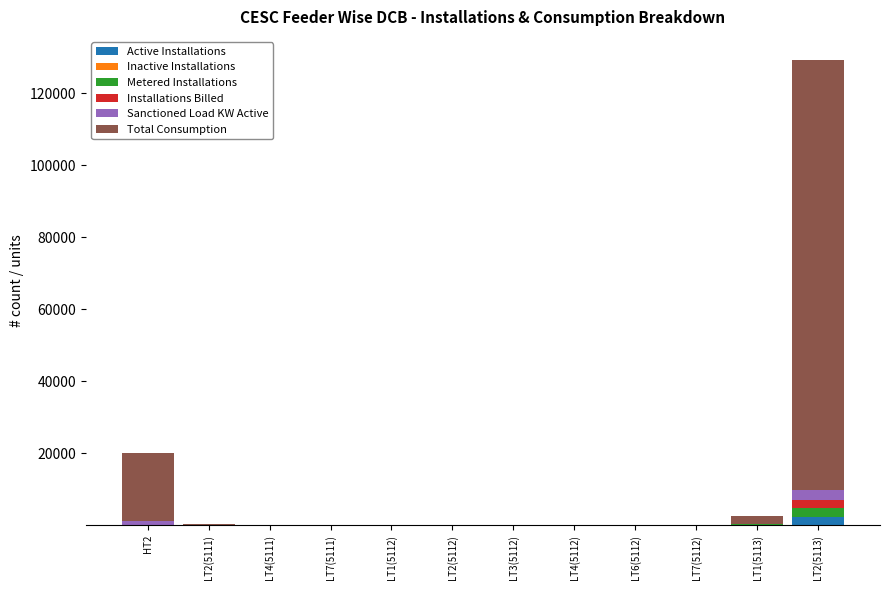

At which category is the sum across all series the highest?

LT2(5113)